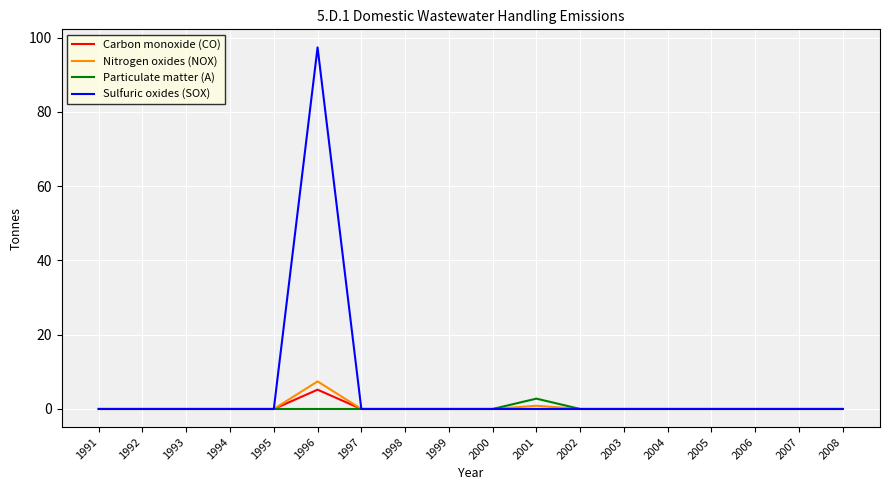

In Sulfuric oxides (SOX), how many points are higher than both neighbors (excluding endpoints)?

1